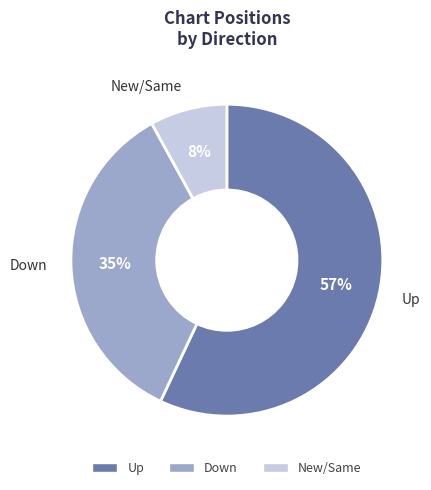

Is there a majority slice in this chart?

Yes